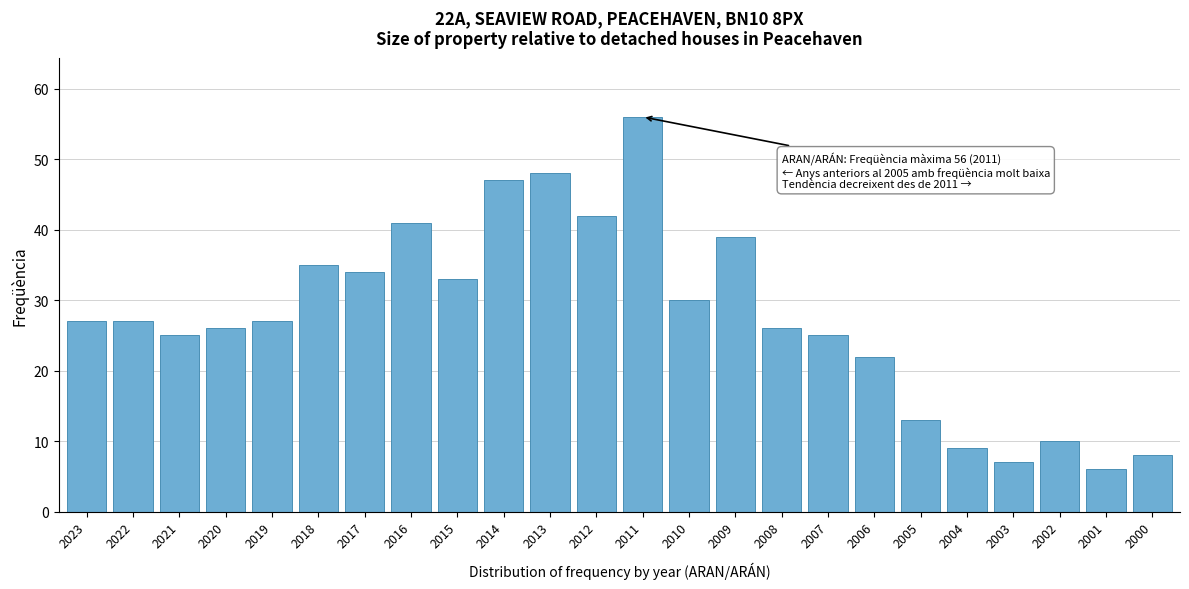

Reading left to right, what are all the values shown in this chart?

2023=27	2022=27	2021=25	2020=26	2019=27	2018=35	2017=34	2016=41	2015=33	2014=47	2013=48	2012=42	2011=56	2010=30	2009=39	2008=26	2007=25	2006=22	2005=13	2004=9	2003=7	2002=10	2001=6	2000=8